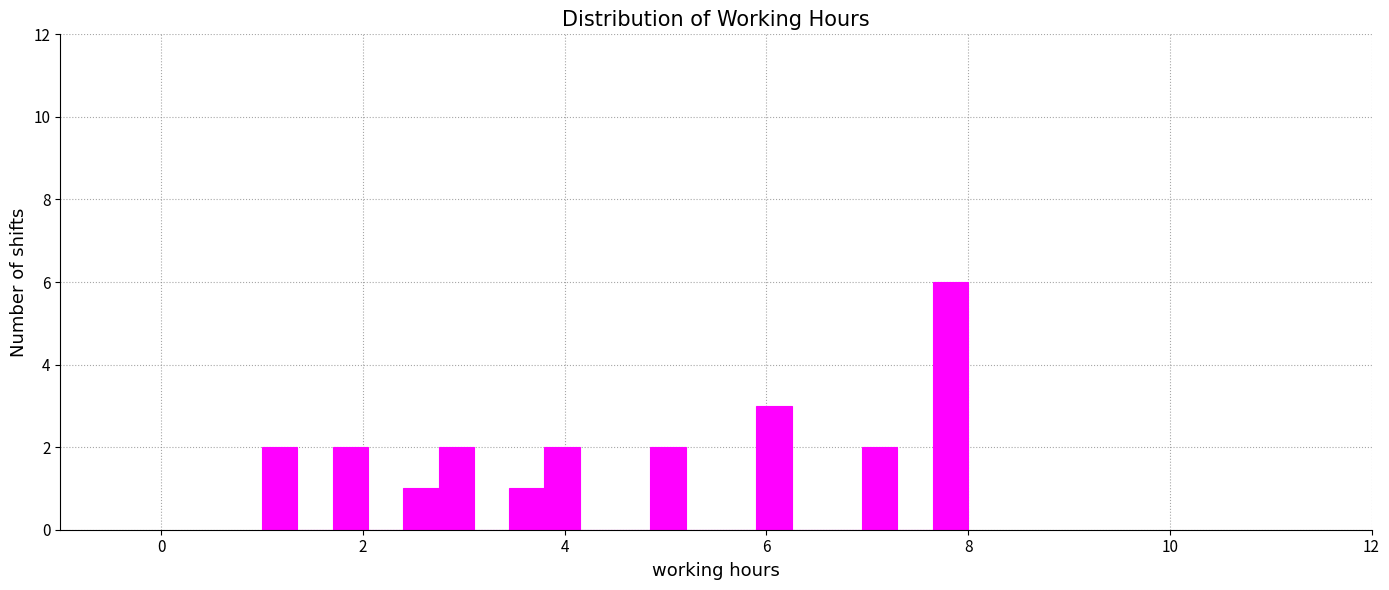

Around what value on the x-axis is the tallest bar? Give the approximate position of its centre, as read against the axis.

7.8